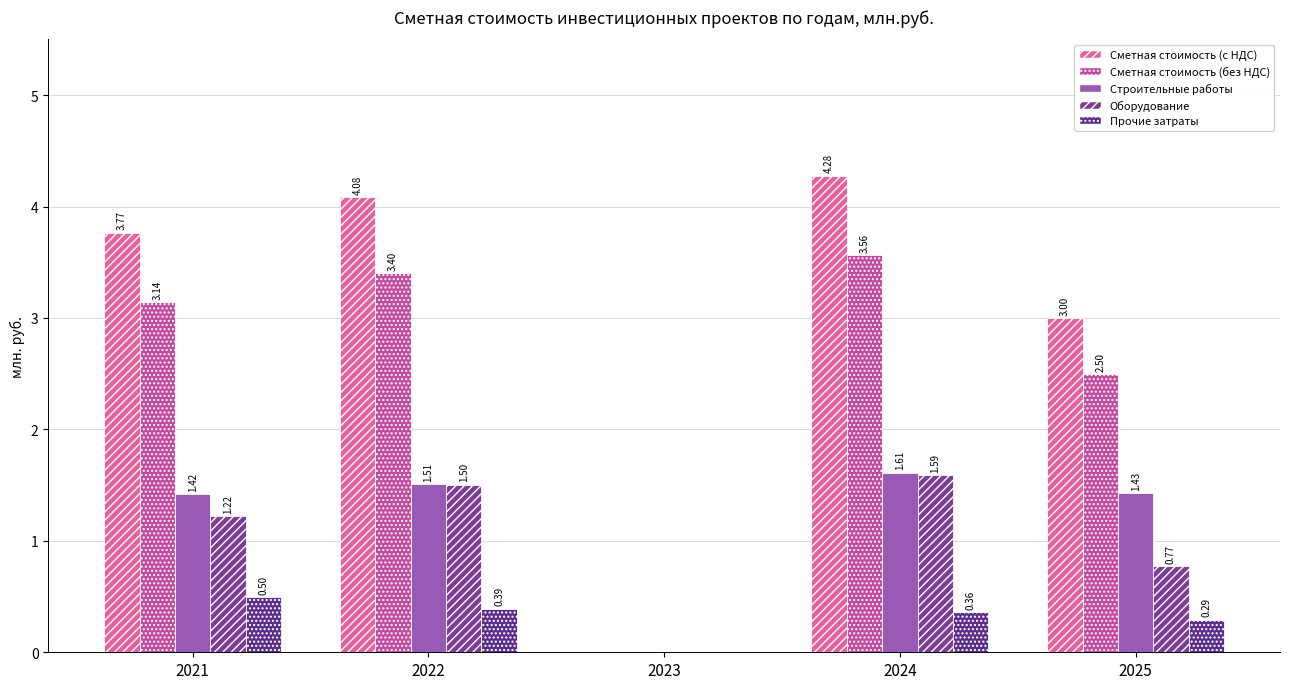

What is the total value across all series at 2021?

10.0